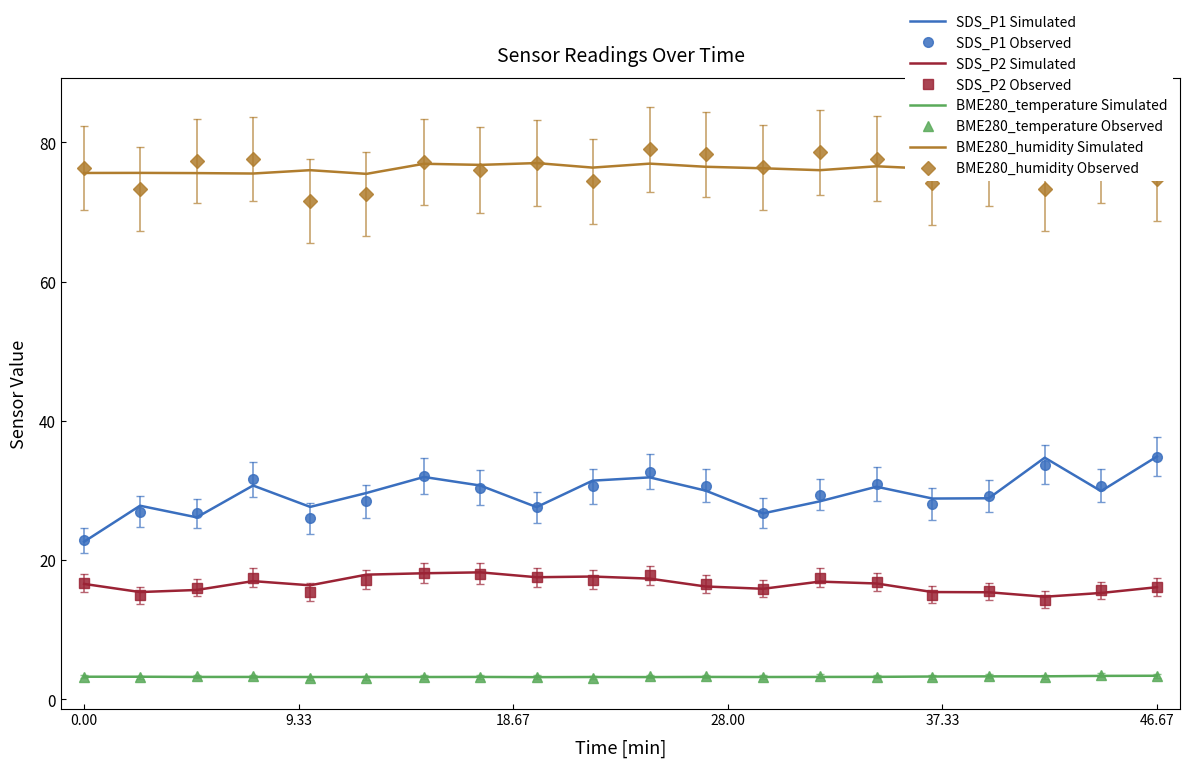

What is the minimum value for SDS_P2 Simulated?

14.7